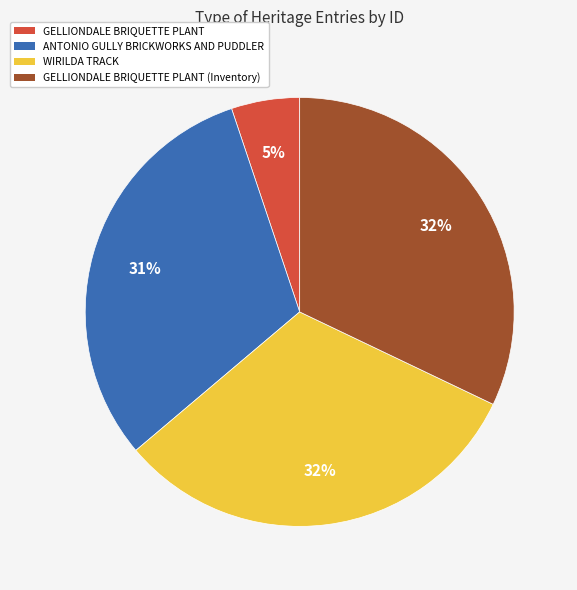

Which has a higher value, WIRILDA TRACK or ANTONIO GULLY BRICKWORKS AND PUDDLER?

WIRILDA TRACK